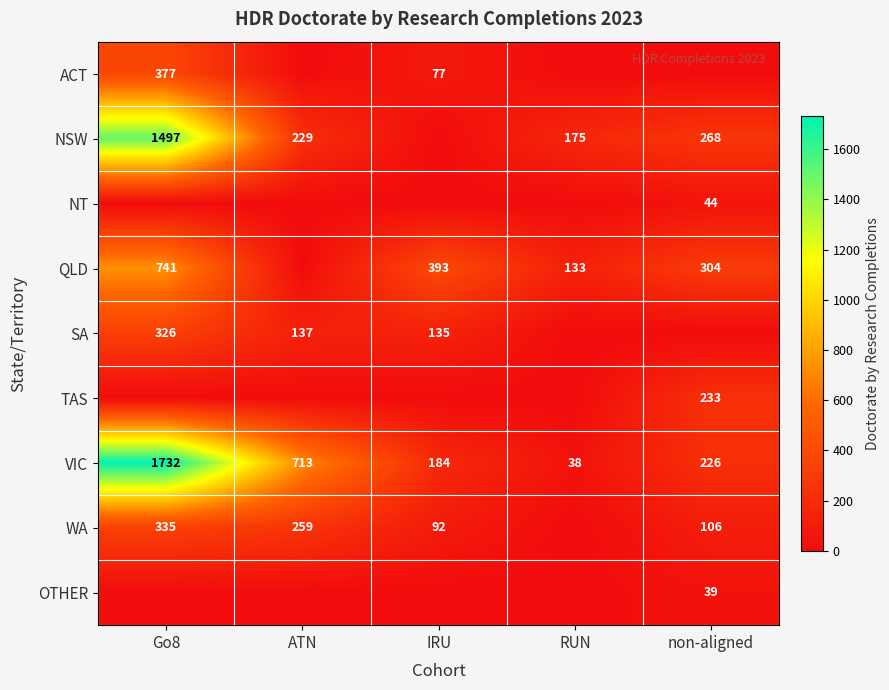

Count the number of categories in the chart.

5